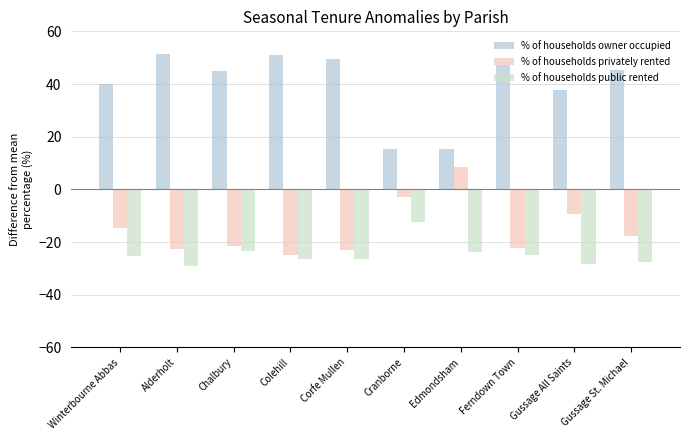

What is the label of the 9th bar from the right?

Alderholt